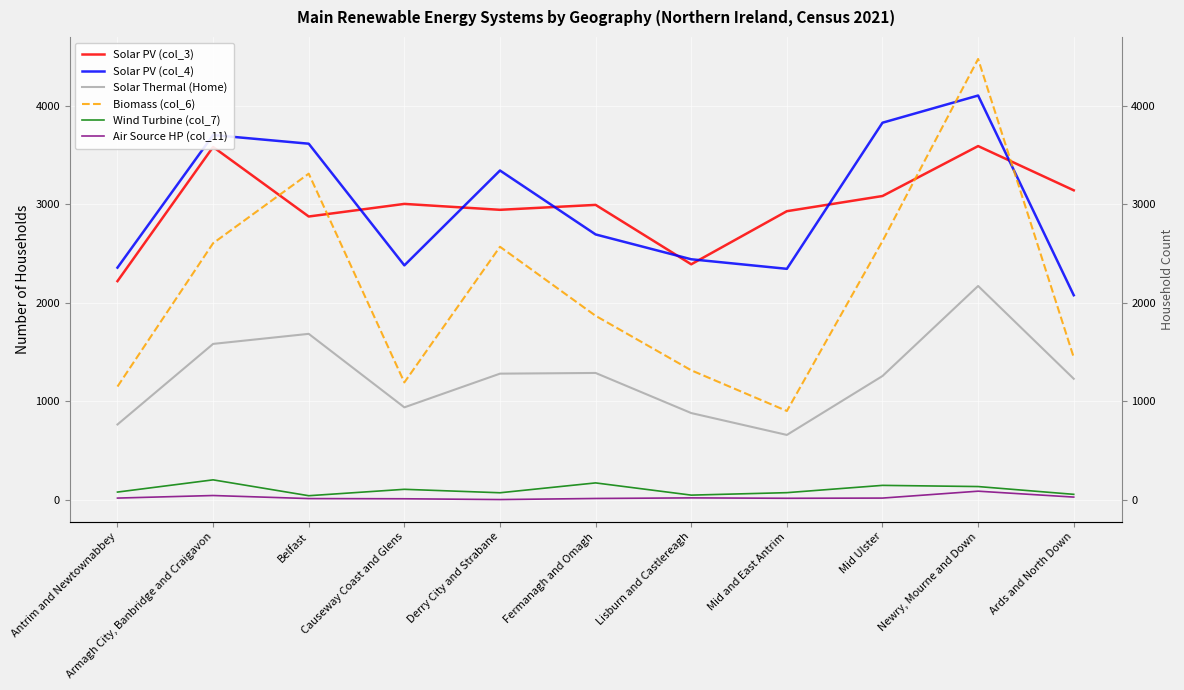

The value of Solar PV (col_3) at Newry, Mourne and Down is 3592. True or false?

True